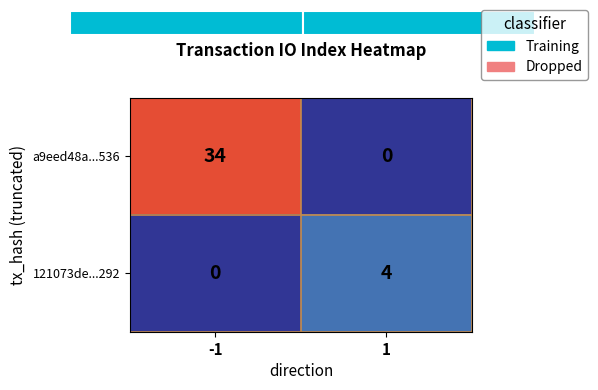

Reading left to right, transcribe all the data shown in this chart.

a9eed48a...536: 34	0
121073de...292: 0	4